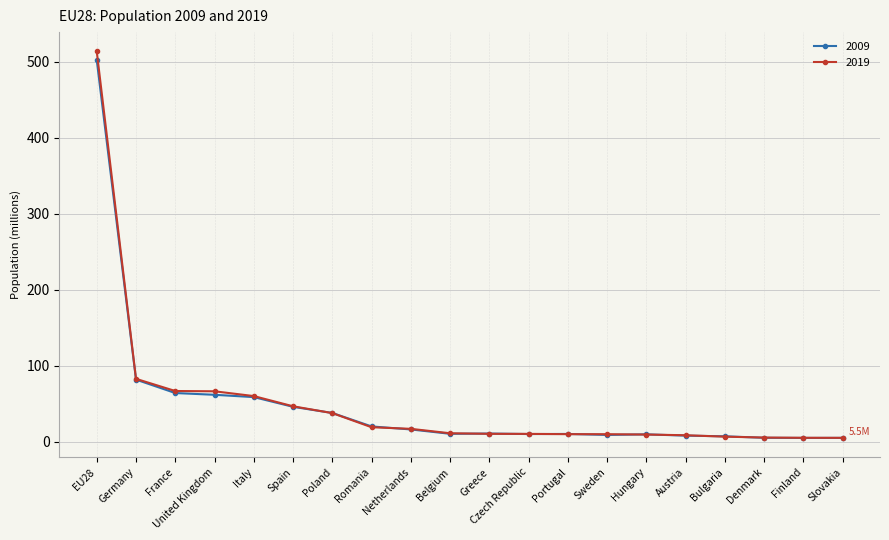

Where is 2009 nearest to the value 253?

Germany